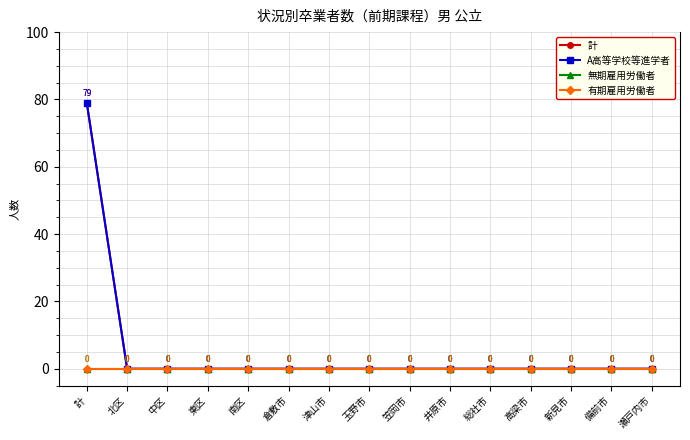

Reading right to left, extract all data points from this chart.

計: 0	0	0	0	0	0	0	0	0	0	0	0	0	0	79
A高等学校等進学者: 0	0	0	0	0	0	0	0	0	0	0	0	0	0	79
無期雇用労働者: 0	0	0	0	0	0	0	0	0	0	0	0	0	0	0
有期雇用労働者: 0	0	0	0	0	0	0	0	0	0	0	0	0	0	0